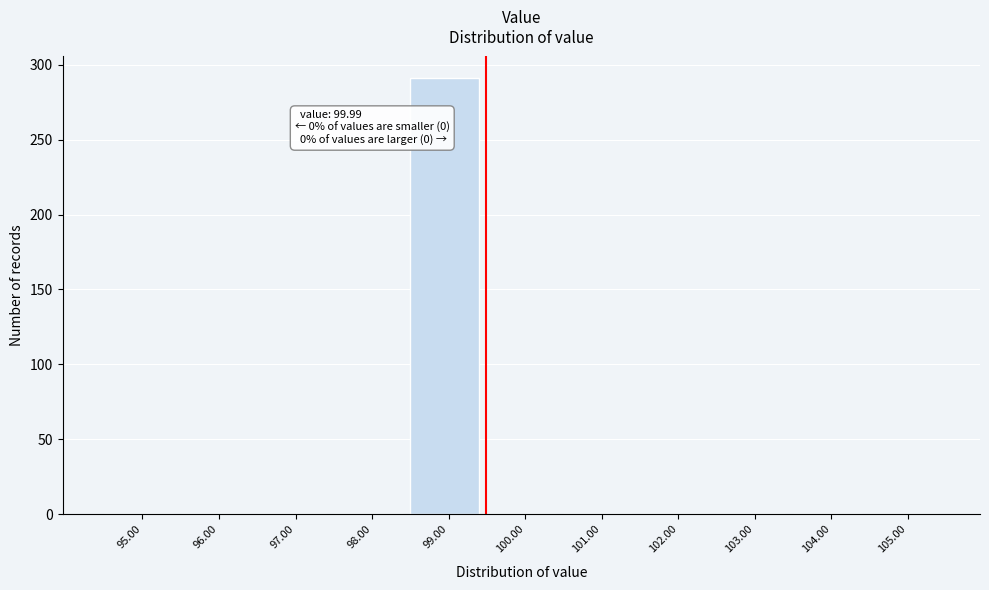

Reading right to left, transcribe all the data shown in this chart.

105.00=0	104.00=0	103.00=0	102.00=0	101.00=0	100.00=0	99.00=291	98.00=0	97.00=0	96.00=0	95.00=0